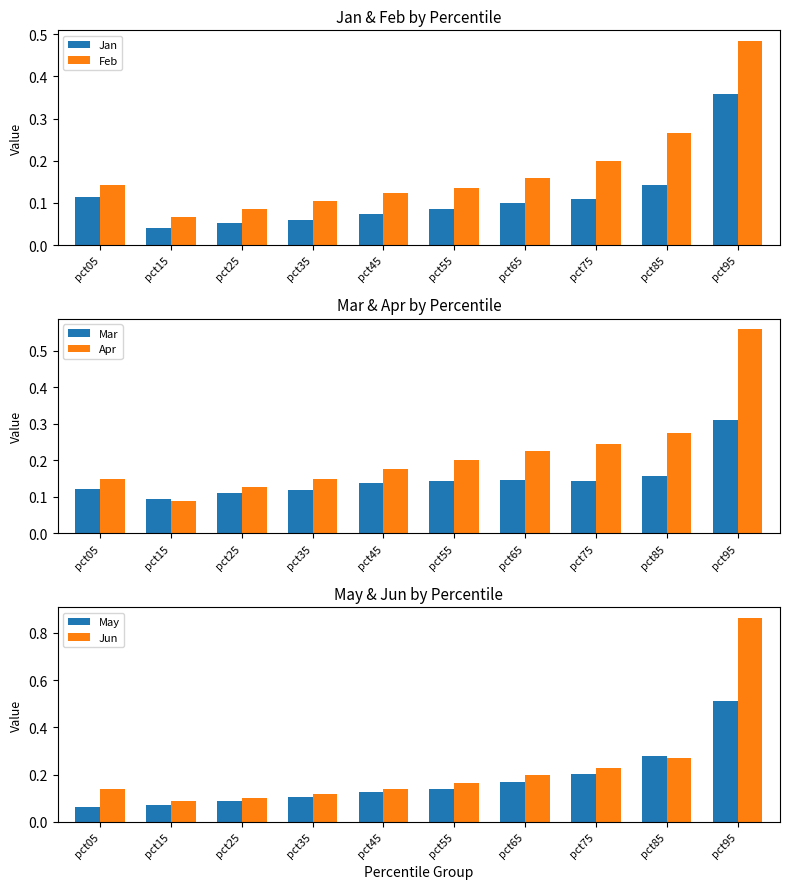

Rank the categories by Mar value from highest to lowest.

pct95, pct85, pct65, pct75, pct55, pct45, pct05, pct35, pct25, pct15